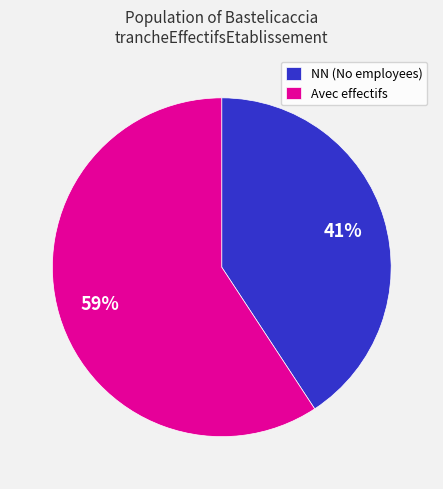

Approximately how many times larger is the value at NN (No employees) compared to Avec effectifs?

0.7